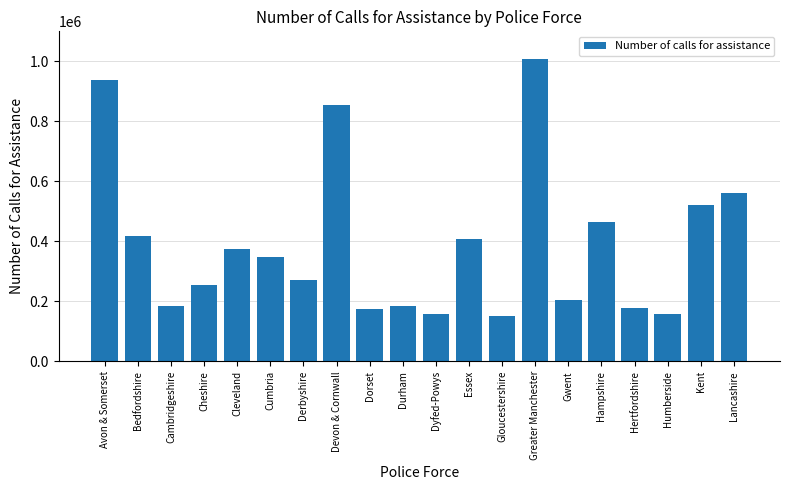

What is the greatest value displayed?

1008452